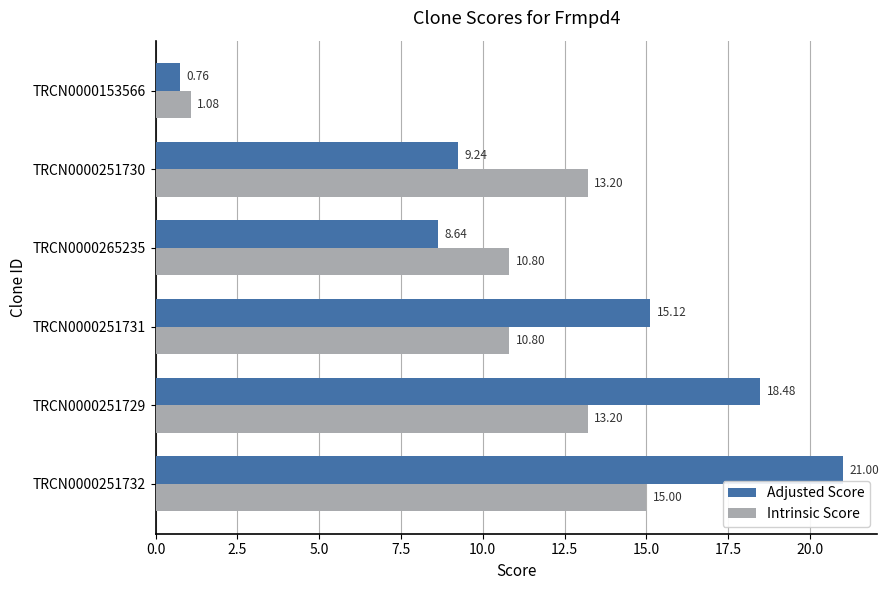

What is the spread (max minus min) of values at TRCN0000153566?

0.3